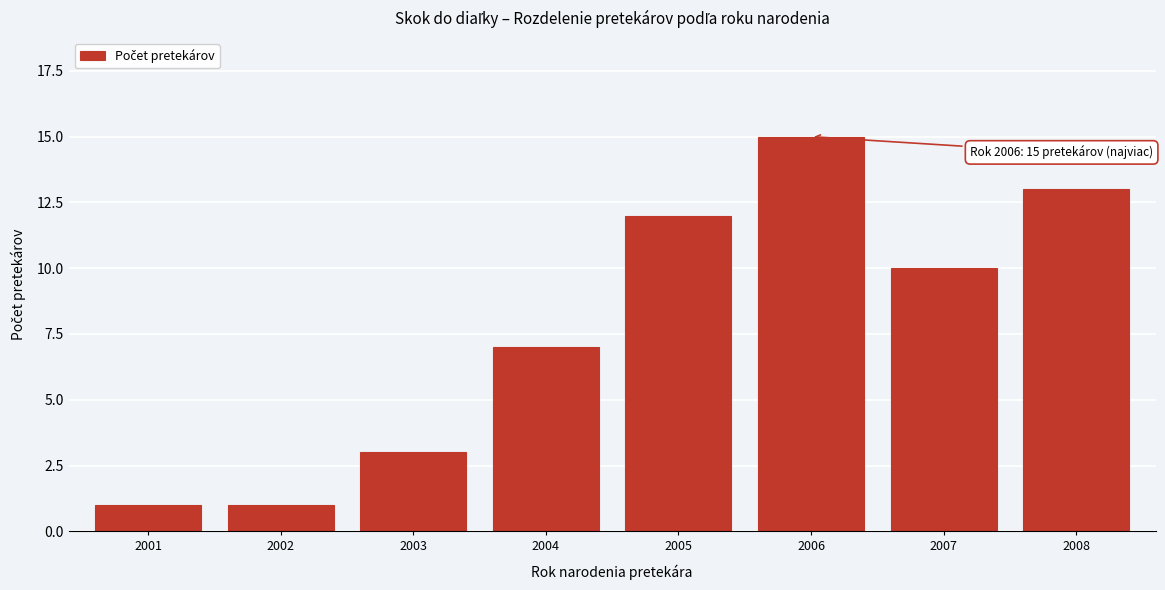

Reading left to right, transcribe all the data shown in this chart.

2001=1	2002=1	2003=3	2004=7	2005=12	2006=15	2007=10	2008=13